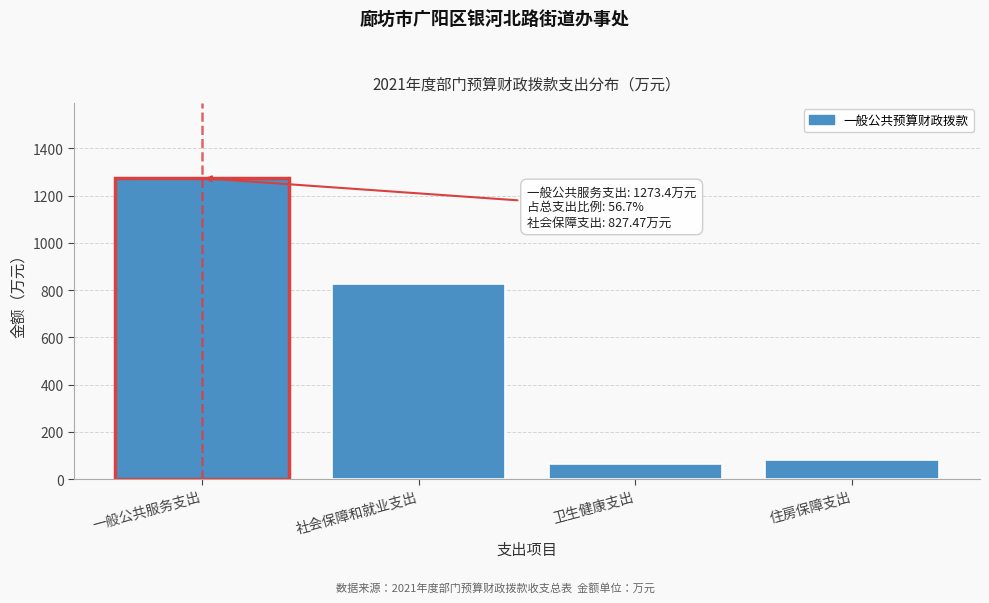

Reading right to left, transcribe all the data shown in this chart.

81.2	64.2	827.5	1273.4